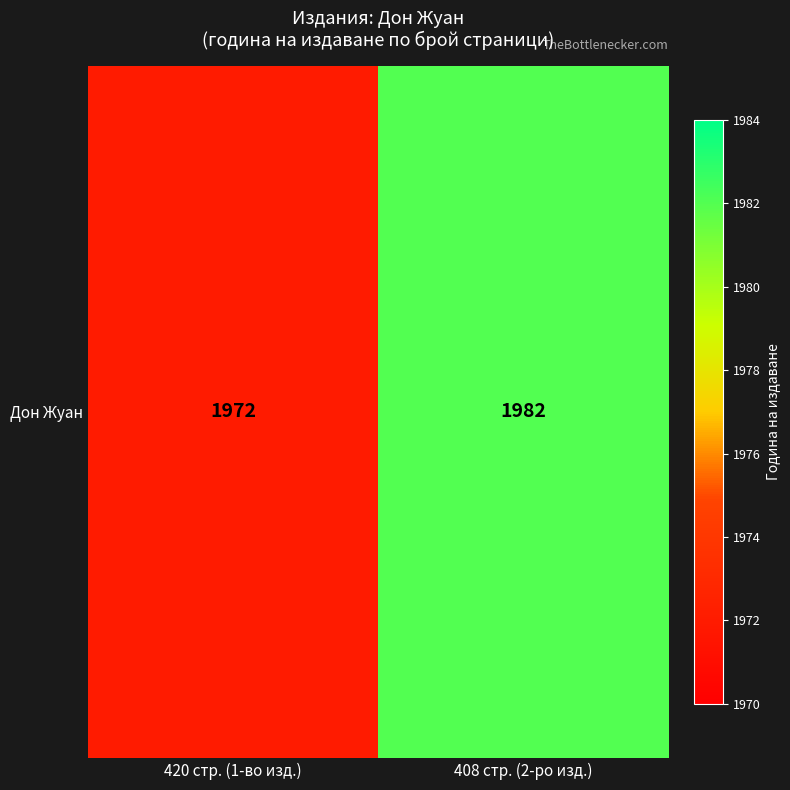

What is the change in value from 420 стр. (1-во изд.) to 408 стр. (2-ро изд.)?

+10